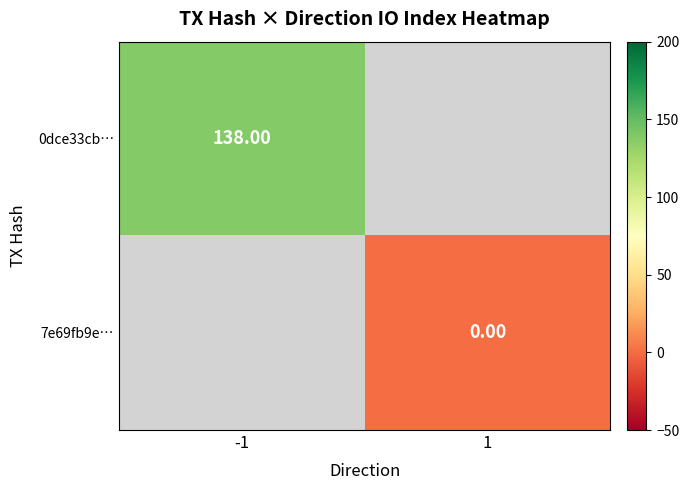

What is the greatest value displayed?

138.0